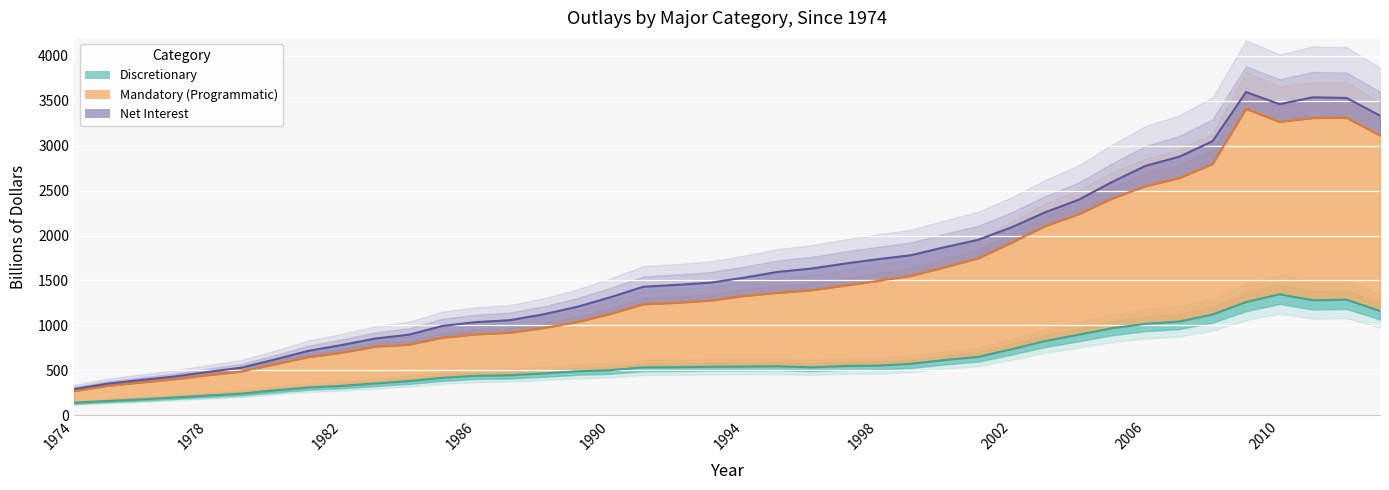

True or false: Mandatory and Discretionary intersect in this chart.

False